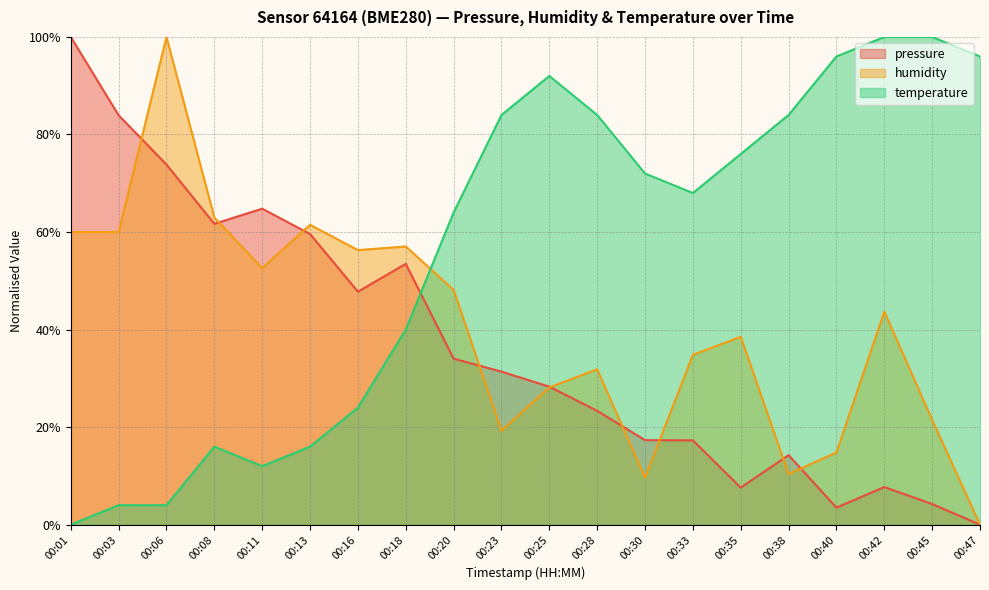

What is the value of the humidity point at the 13th from the left?

0.1